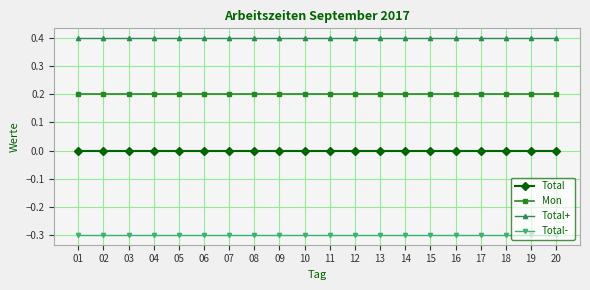

What is the difference between the highest and lowest values at 11?

0.7